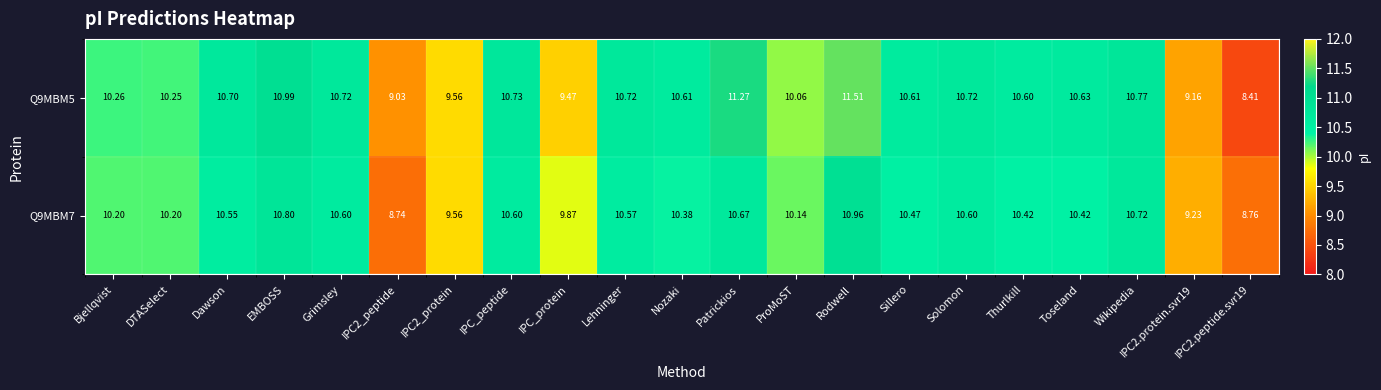

At which label does Q9MBM5 first exceed 10?

Bjellqvist